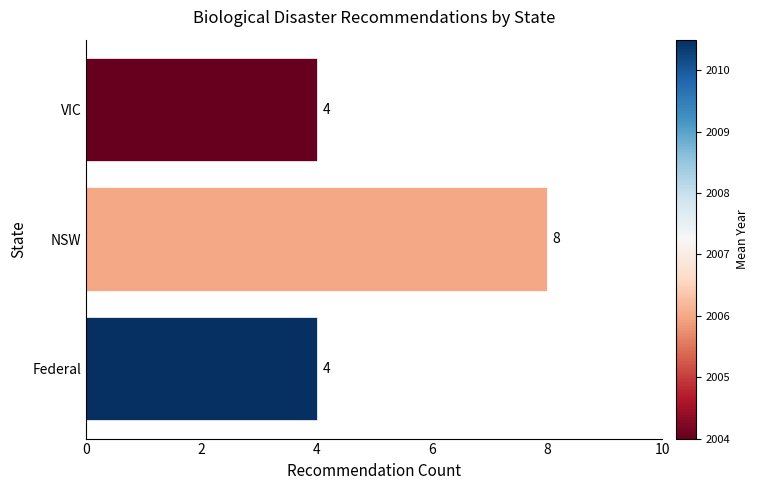

Count the number of data series in this chart.

1